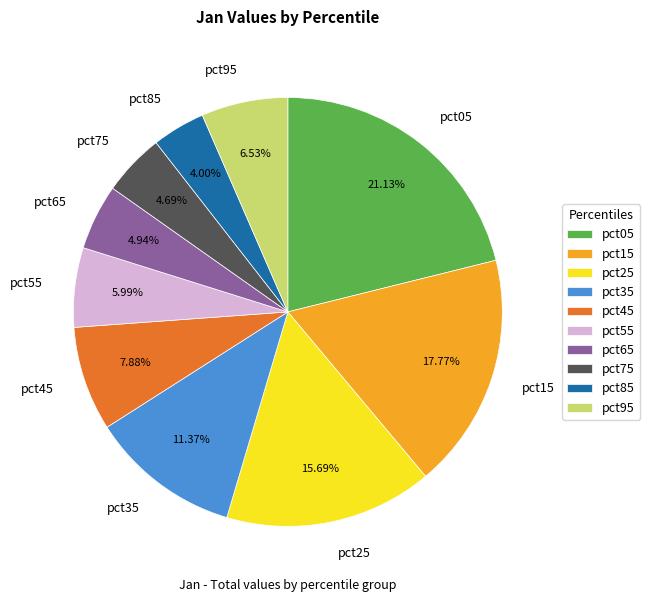

How many segments does this pie chart have?

10